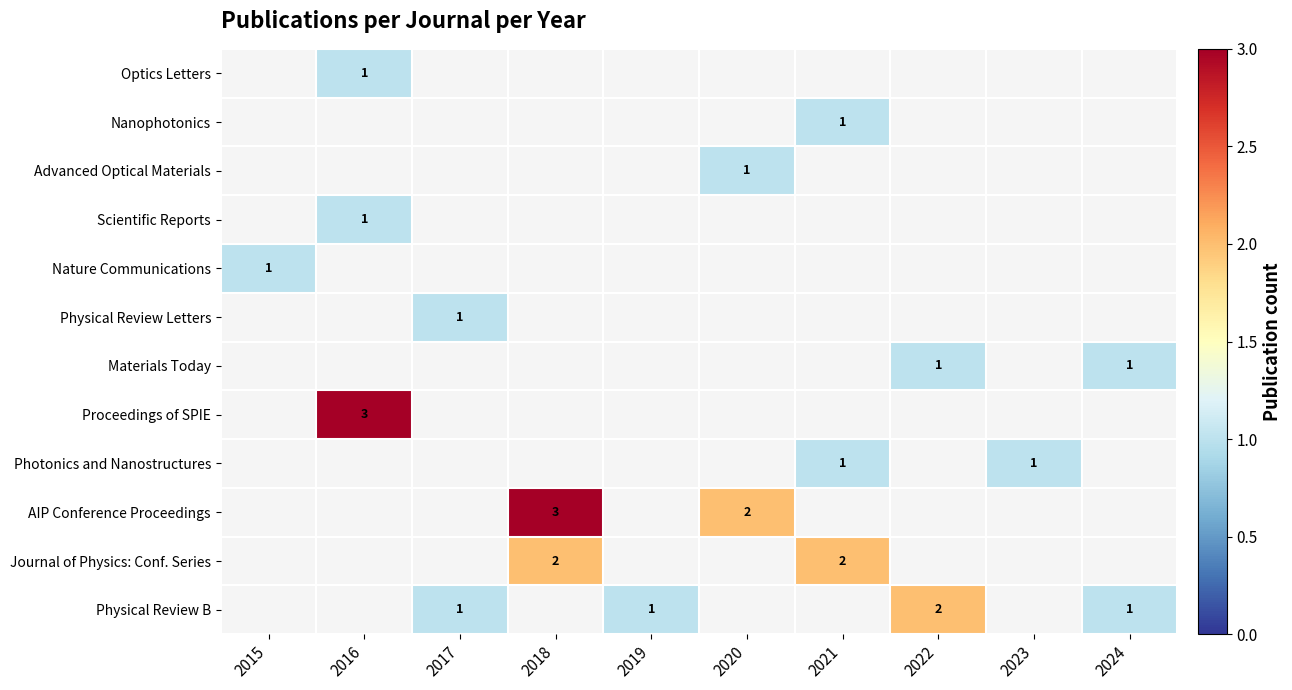

The value of AIP Conference Proceedings at 2018 is 4. True or false?

False